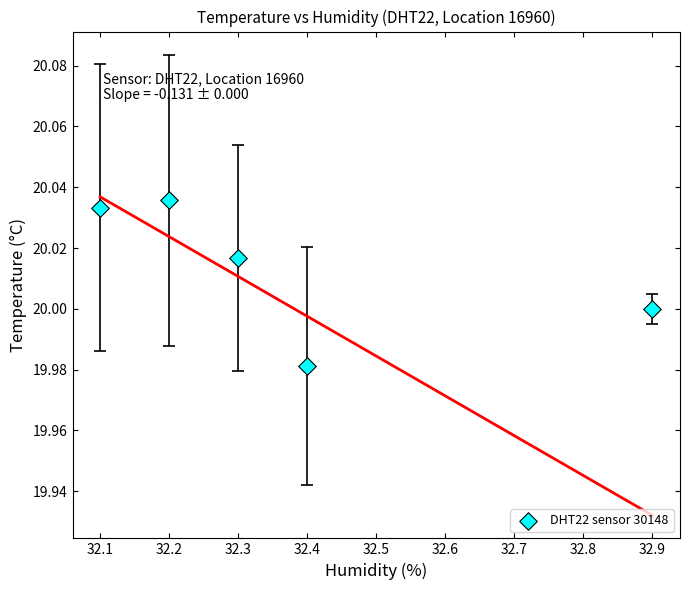

What is the range of X values (max minus min)?

0.8